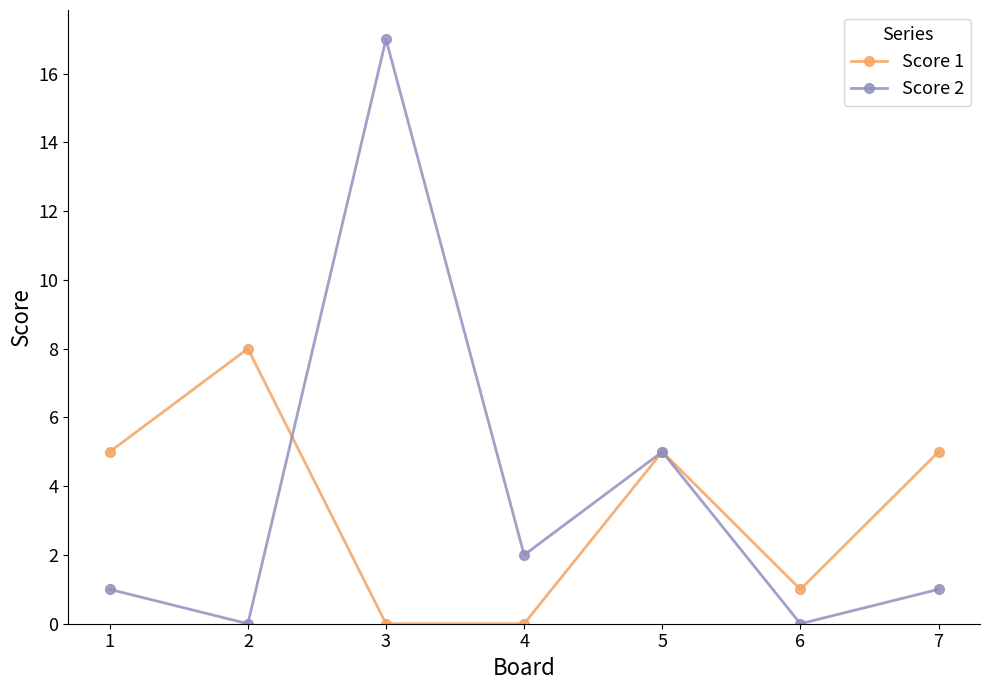

Rank the series by their average value, from lowest to highest.

Score 1, Score 2